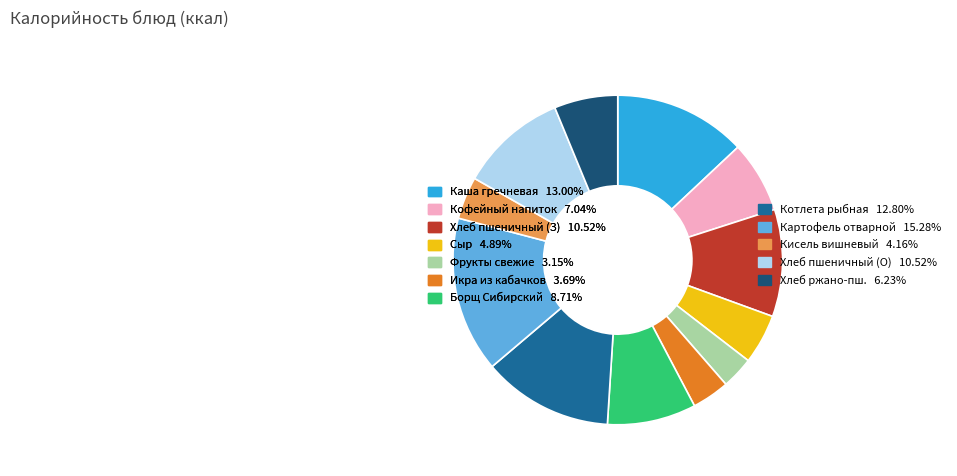

What is the ratio of the value at Хлеб пшеничный (З) 10.52% to the value at Кисель вишневый 4.16%?

2.5